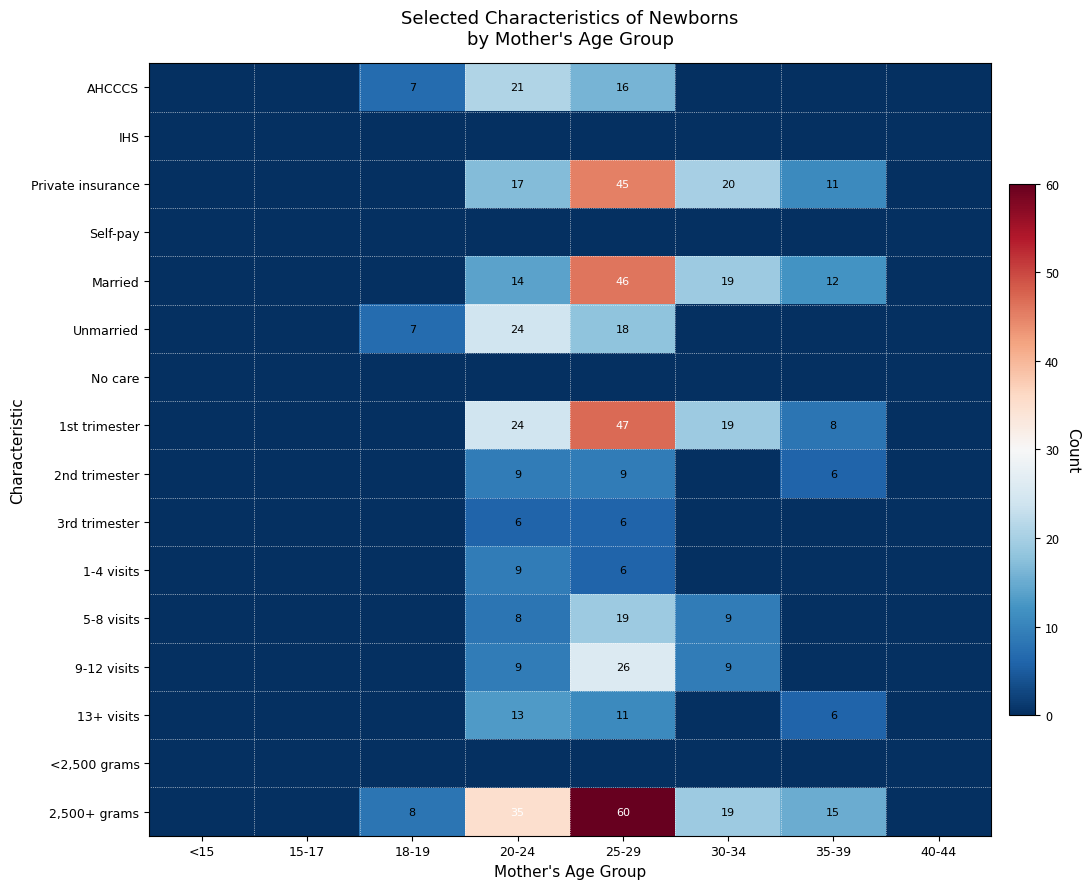

How many distinct data groups are displayed?

16